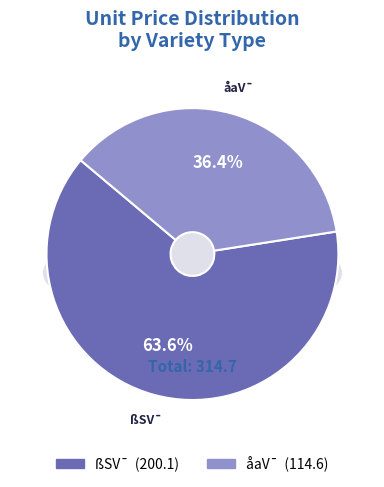

Does 16 represent more than half of the total?

No